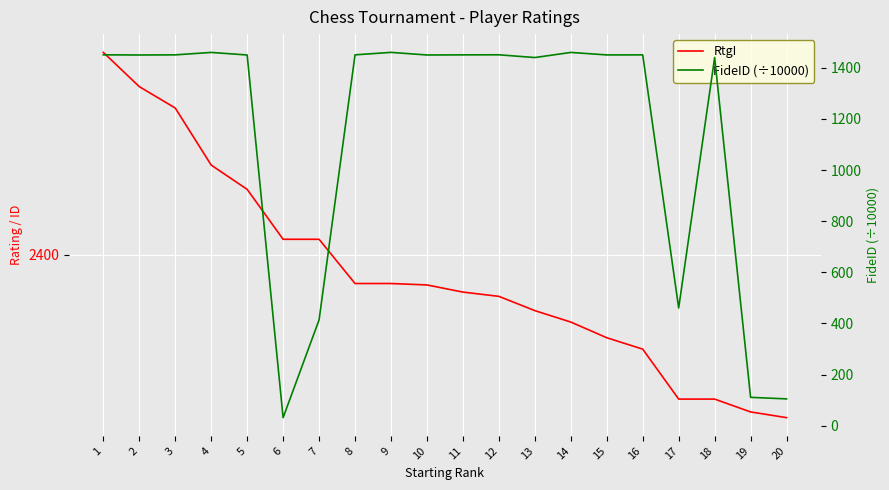

Which has a higher value, 17 or 1?

1